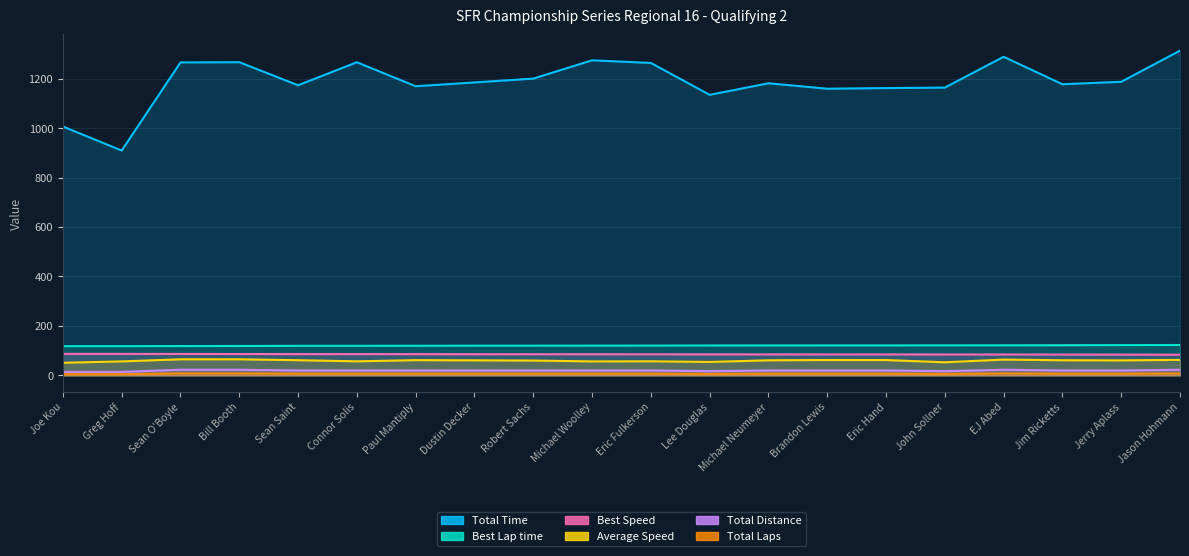

At which category does Total Laps reach its first local valley?

Lee Douglas